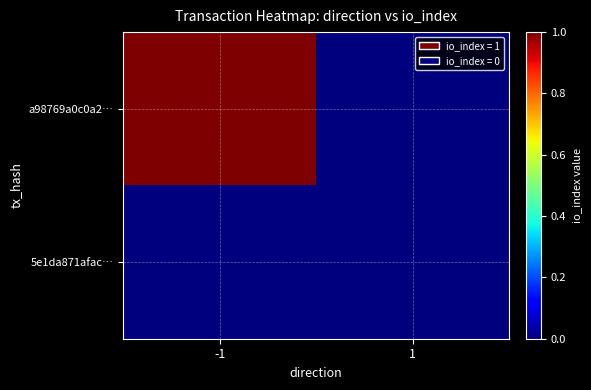

How many data points does each series have?

2